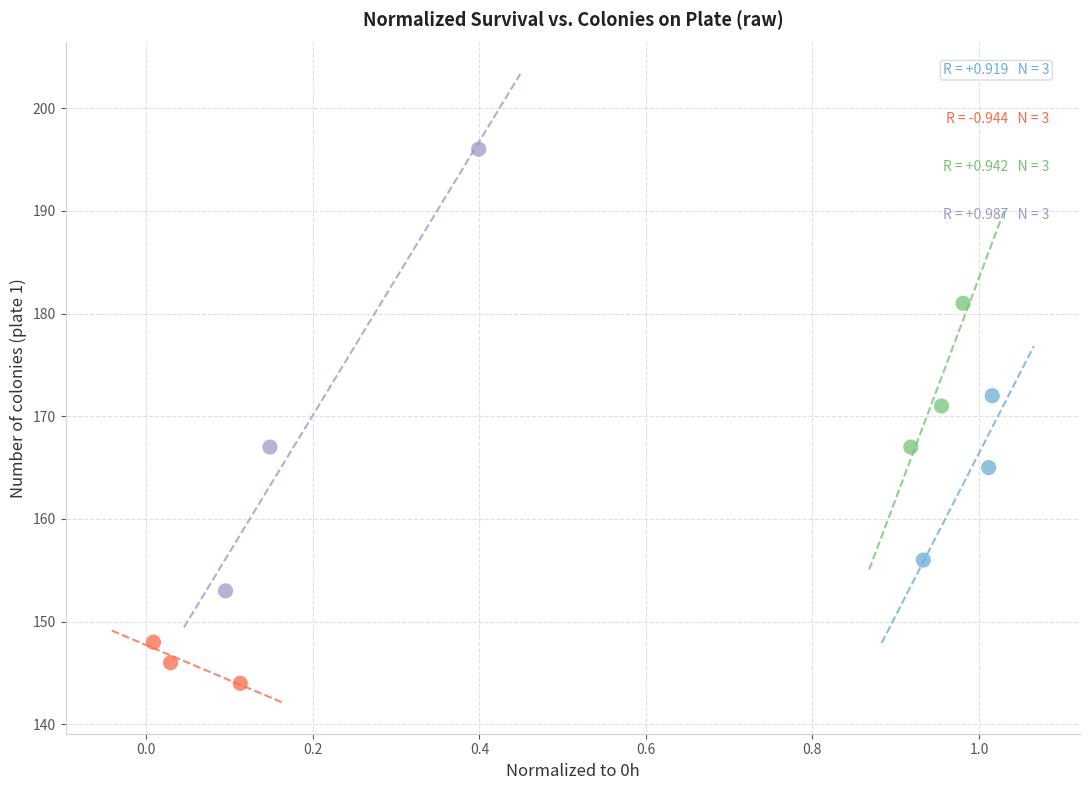

Which series reaches the minimum Y coordinate?

mus81∆ (yDG335)